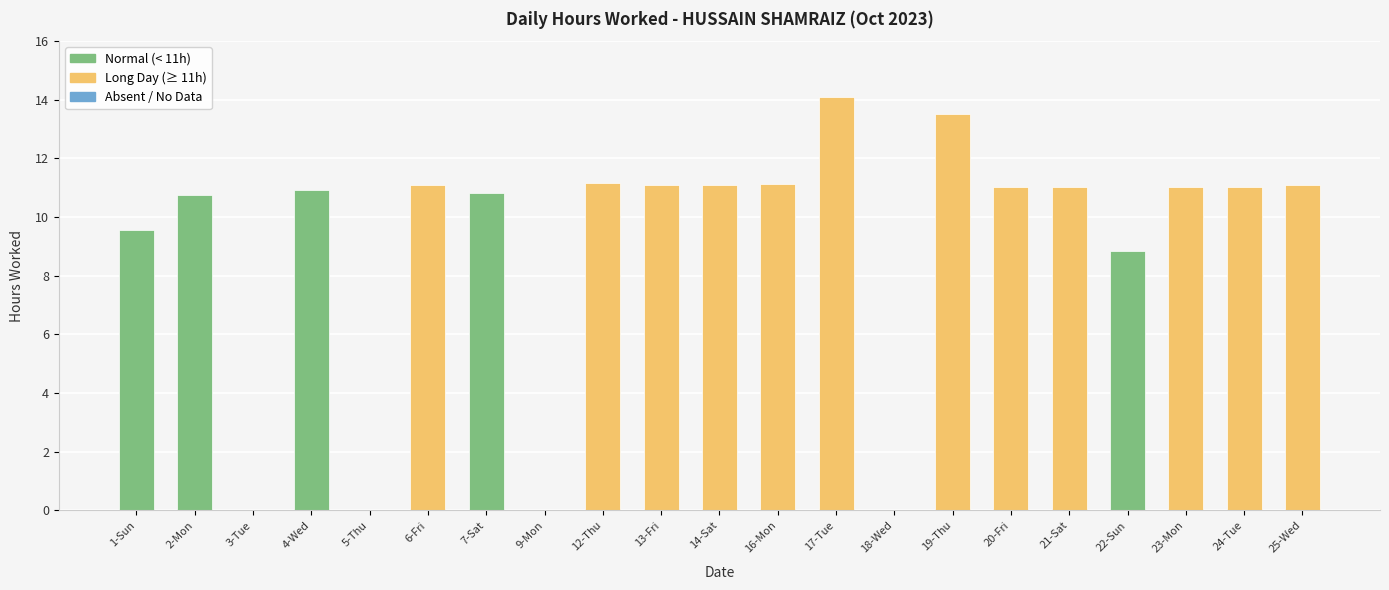

What value does the data have at 25-Wed?

11.1